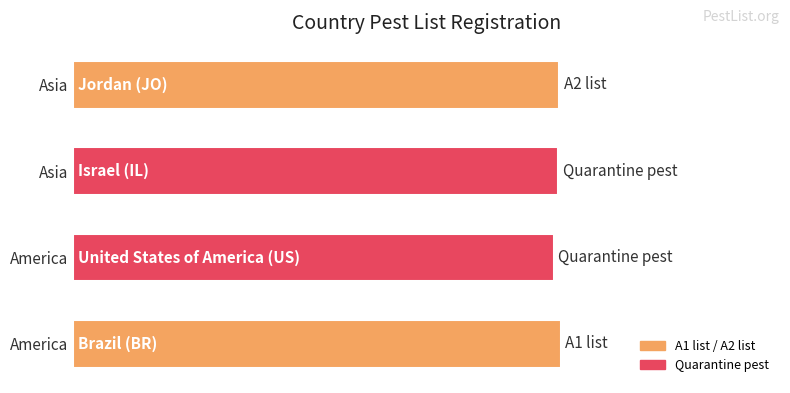

Are the bars horizontal?

Yes